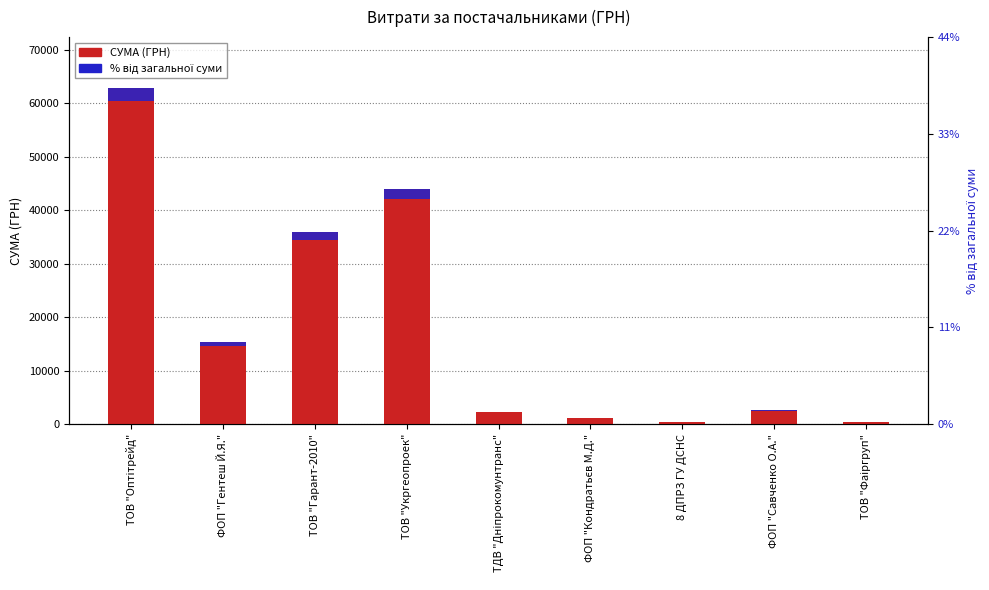

List the labels in order of СУМА (ГРН) value, smallest first.

8 ДПРЗ ГУ ДСНС, ТОВ "Фаіргруп", ФОП "Кондратьєв М.Д.", ТДВ "Дніпрокомунтранс", ФОП "Савченко О.А.", ФОП "Гентеш Й.Я.", ТОВ "Гарант-2010", ТОВ "Укргеопроек", ТОВ "Оптітрейд"